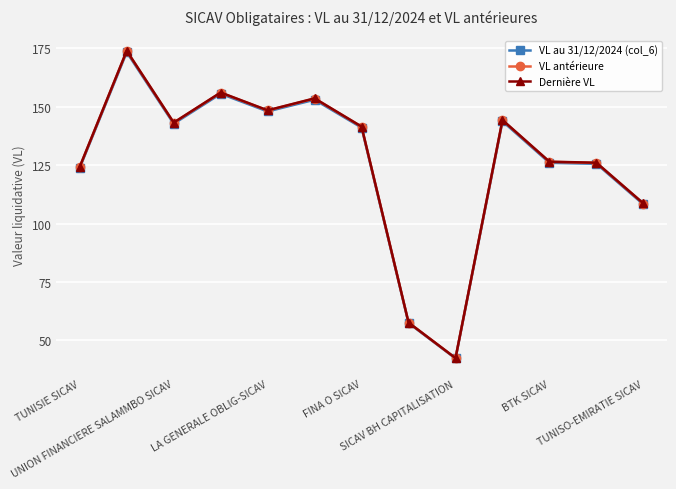

What is the maximum value shown in the chart?

173.9